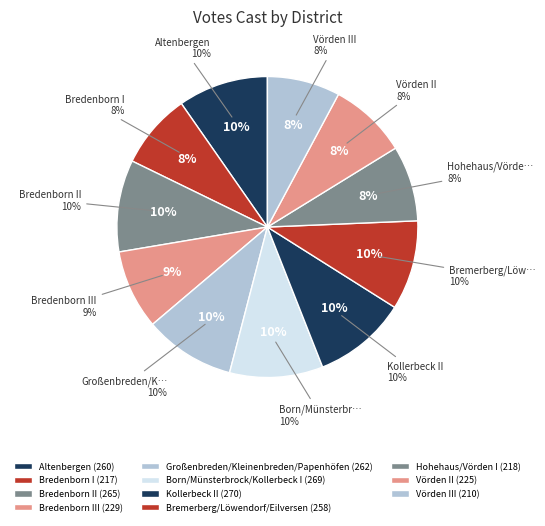

Is there any slice that represents more than half of the pie?

No